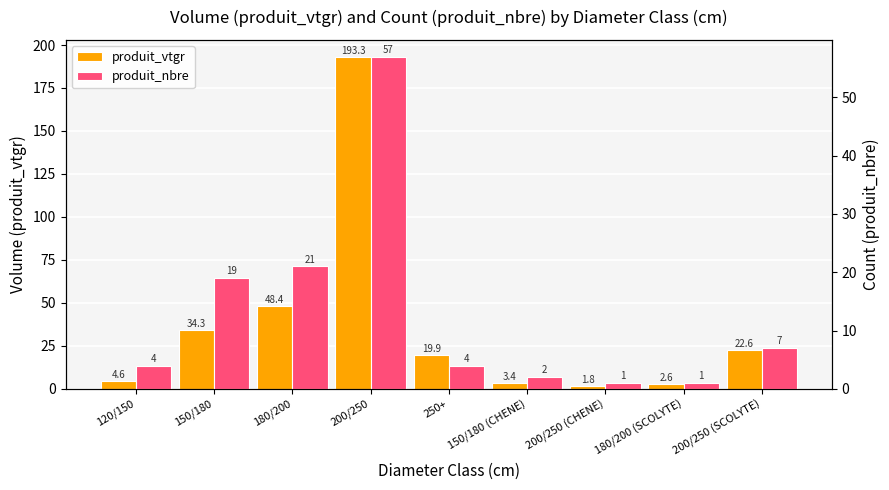

The produit_nbre series shows 2.0 at 150/180 (CHENE). True or false?

True